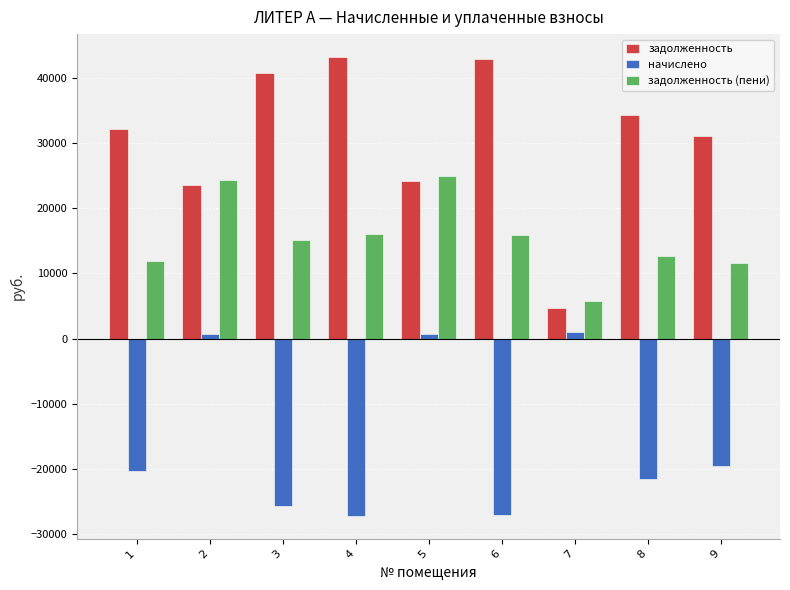

What is the lowest value of the задолженность (пени) series?

5783.0